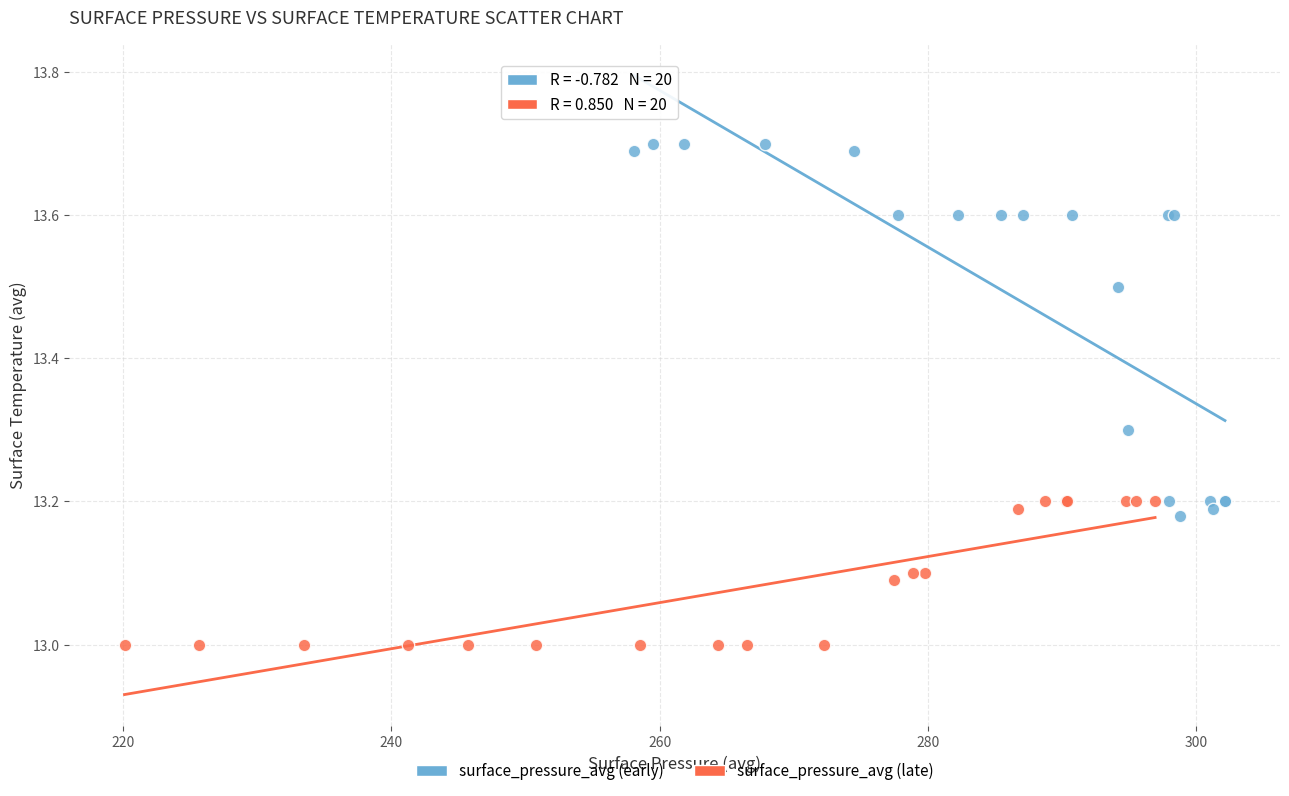

Which series contains the lowest Y value?

surface_pressure_avg (late)